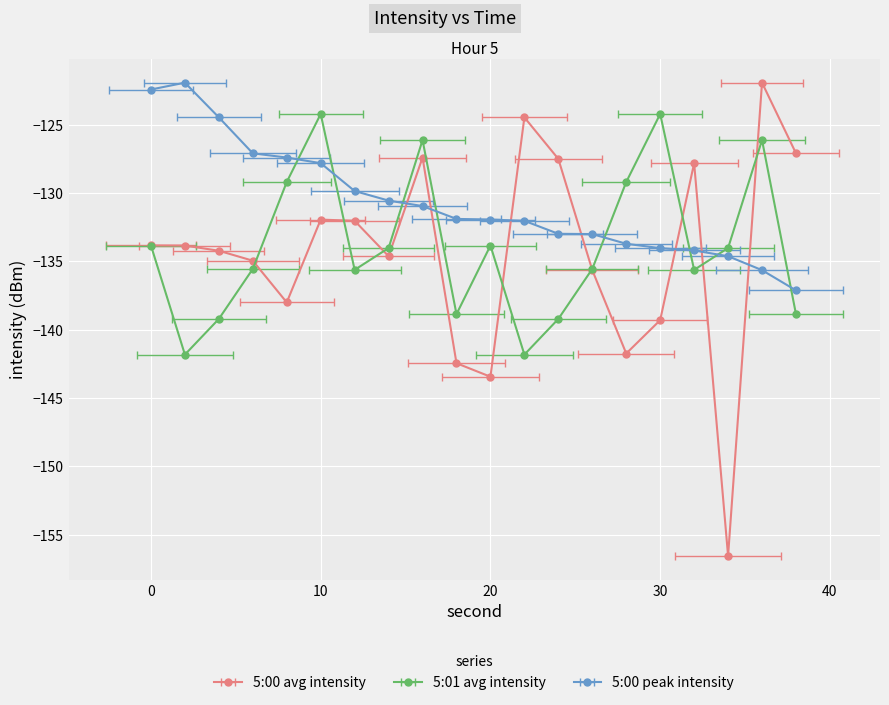

Read the 5:00 peak intensity value at 16.

-131.0